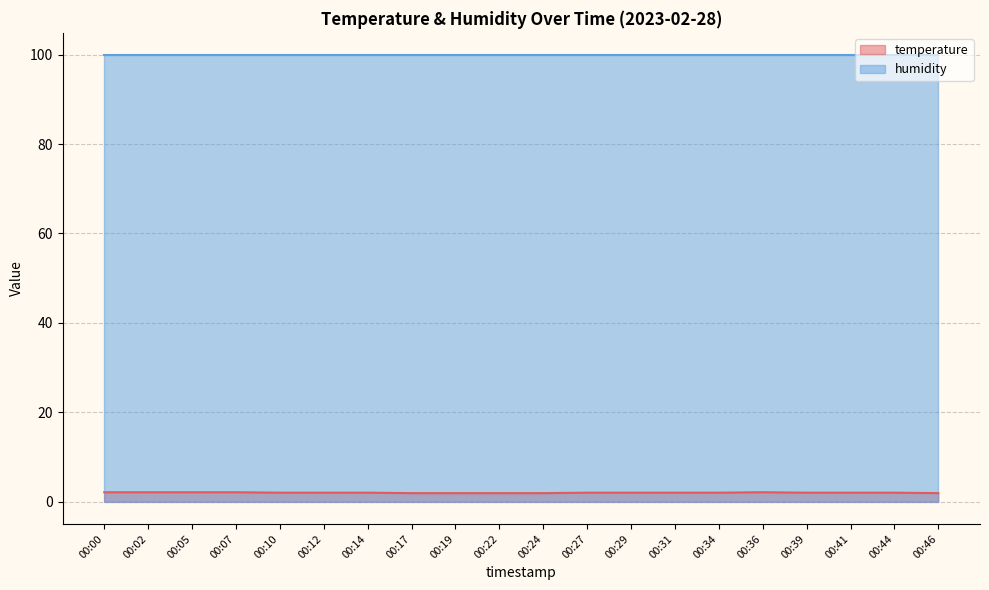

Approximately how many times larger is the value at 00:00 compared to 00:39?

1.1